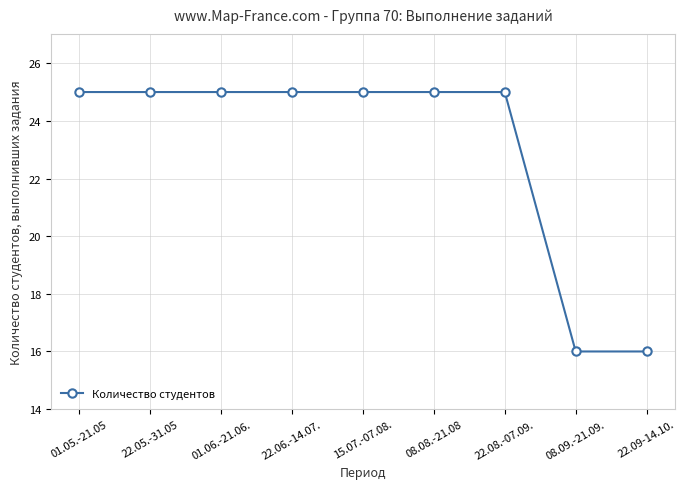

What is the label of the 4th point from the right?

08.08.-21.08